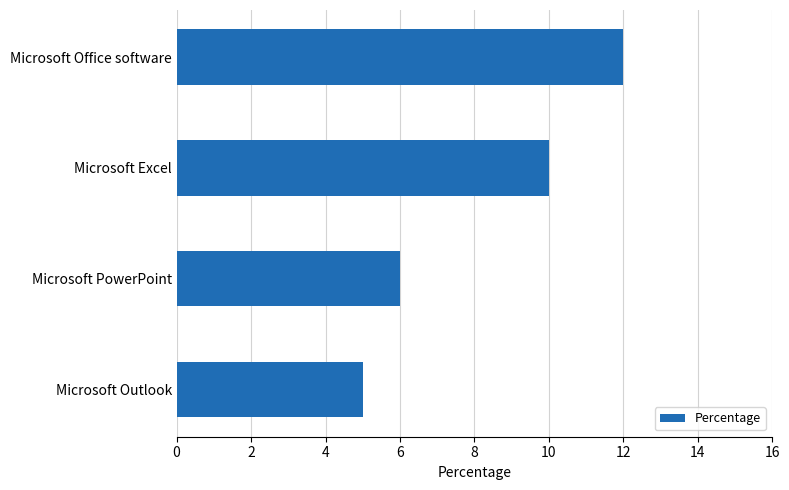

How many data points does each series have?

4